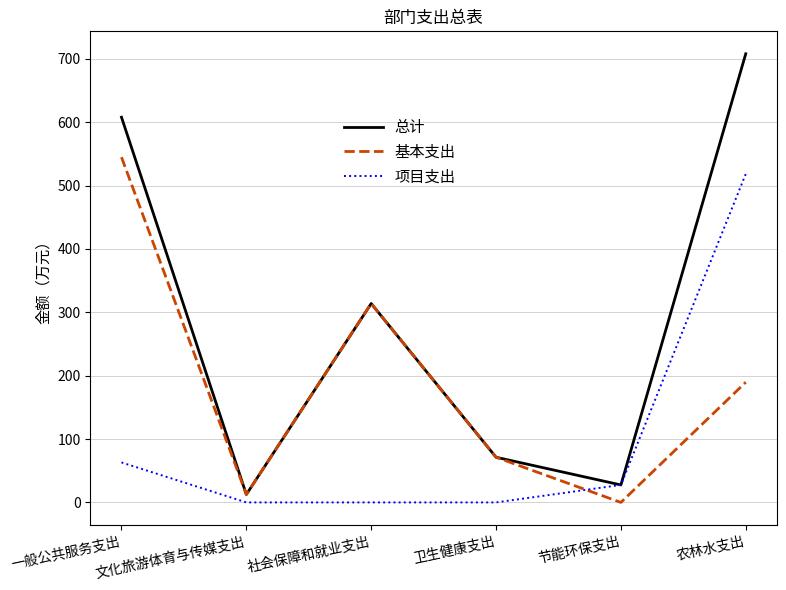

Which series has the largest range (max minus min)?

总计